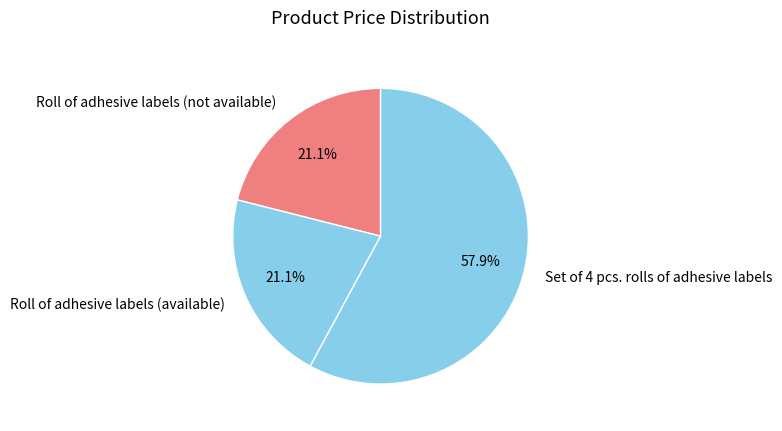

Approximately how many times larger is the value at Roll of adhesive labels (not available) compared to Roll of adhesive labels (available)?

1.0